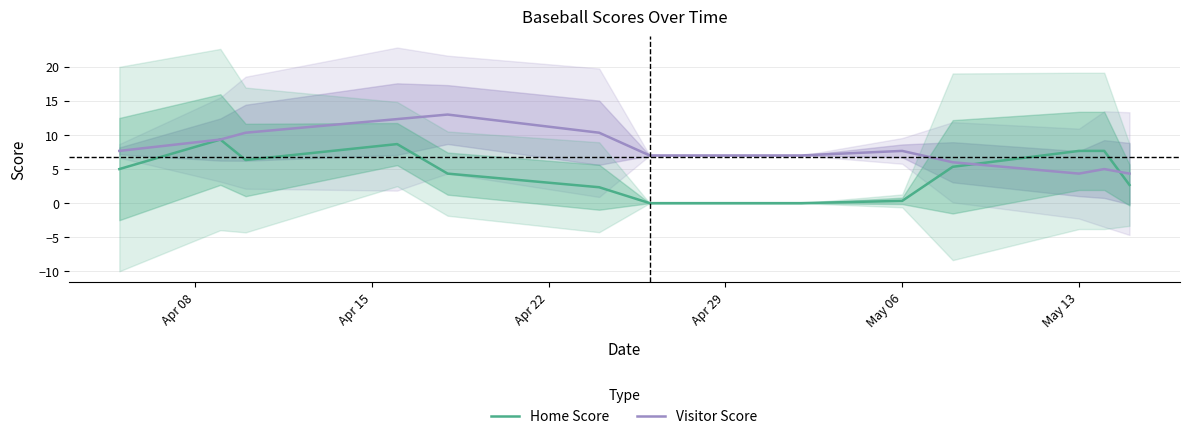

What are all the series names shown in the legend?

Home Score, Visitor Score